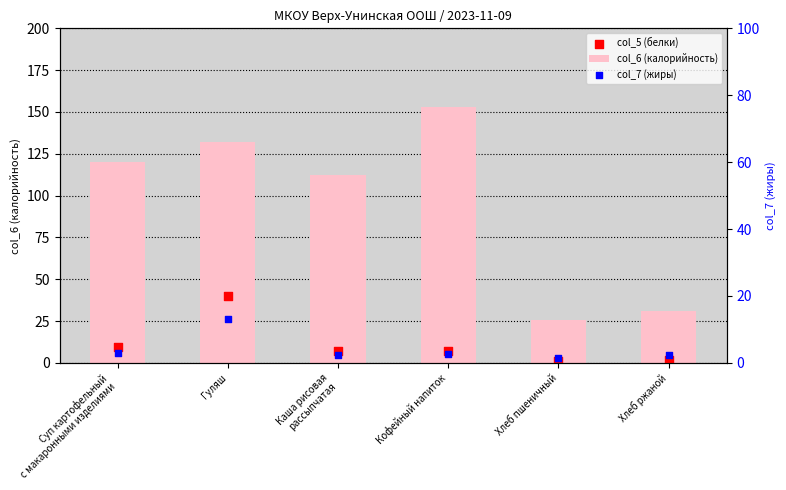

What are all the series names shown in the legend?

col_6 (калорийность), col_5 (белки), col_7 (жиры)